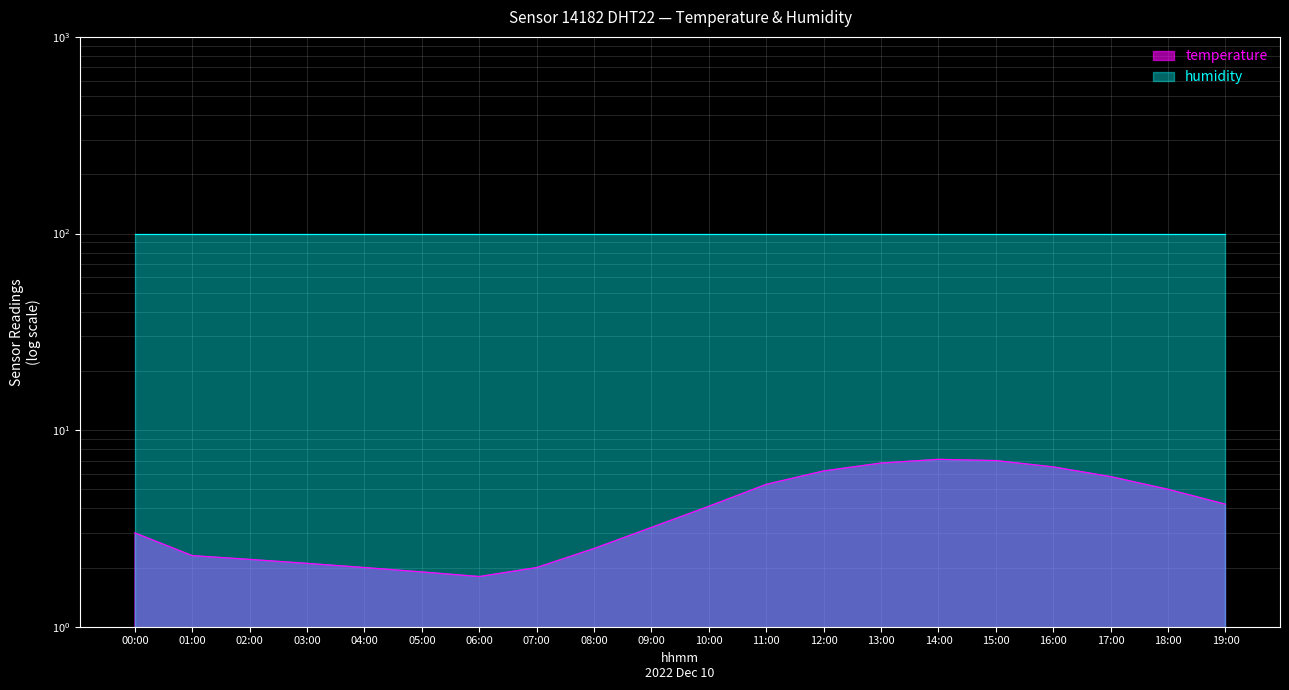

What is the maximum value shown in the chart?

7.1